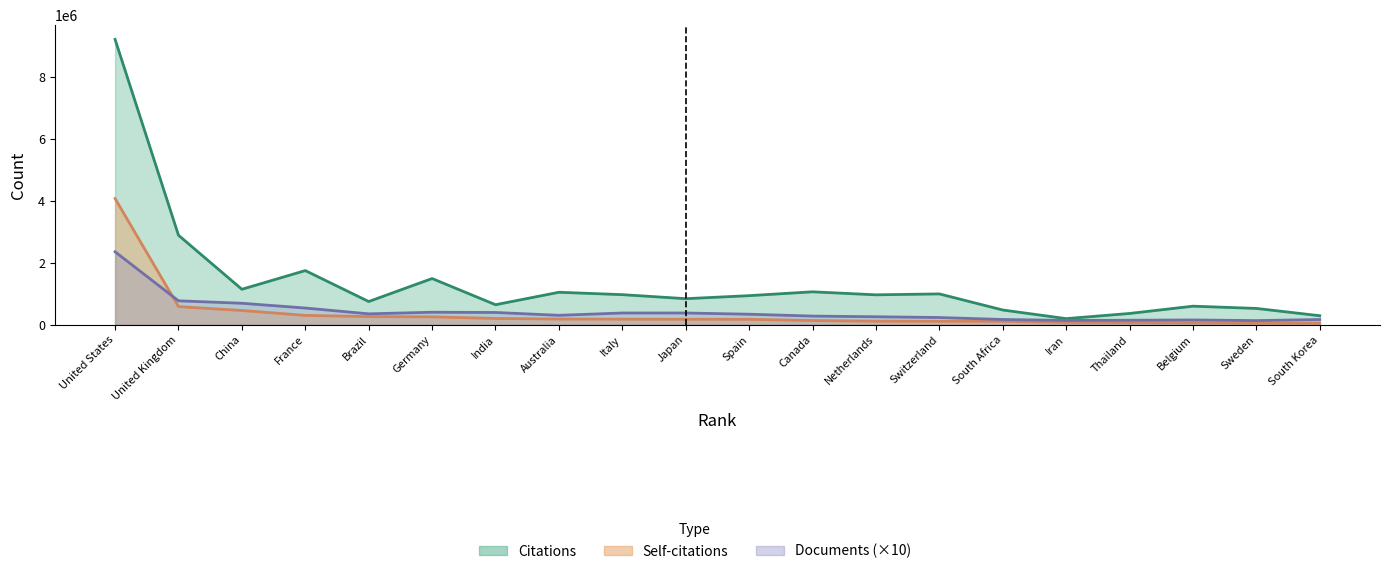

True or false: Self-citations and Citations cross at least once.

False